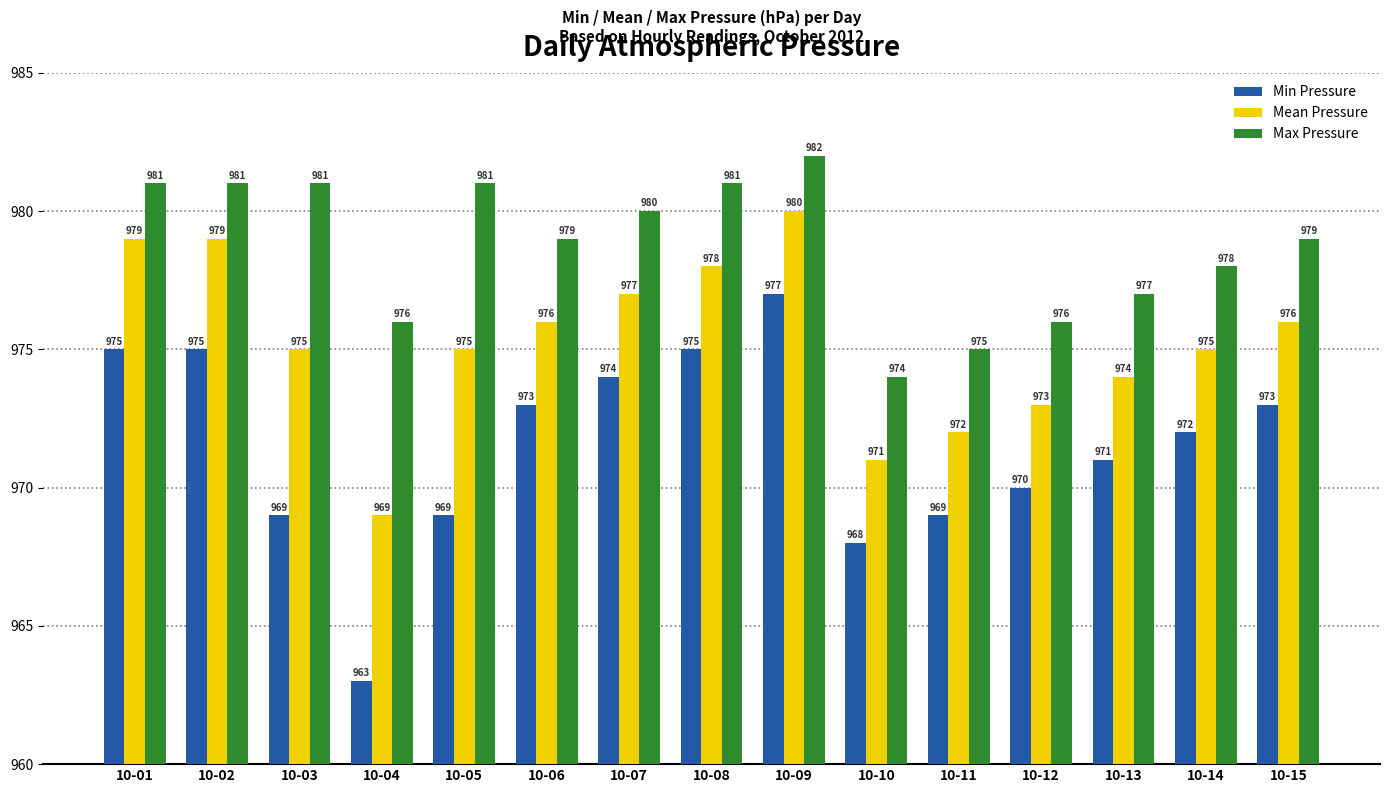

Which category has the lowest value in the Min Pressure series?

10-04